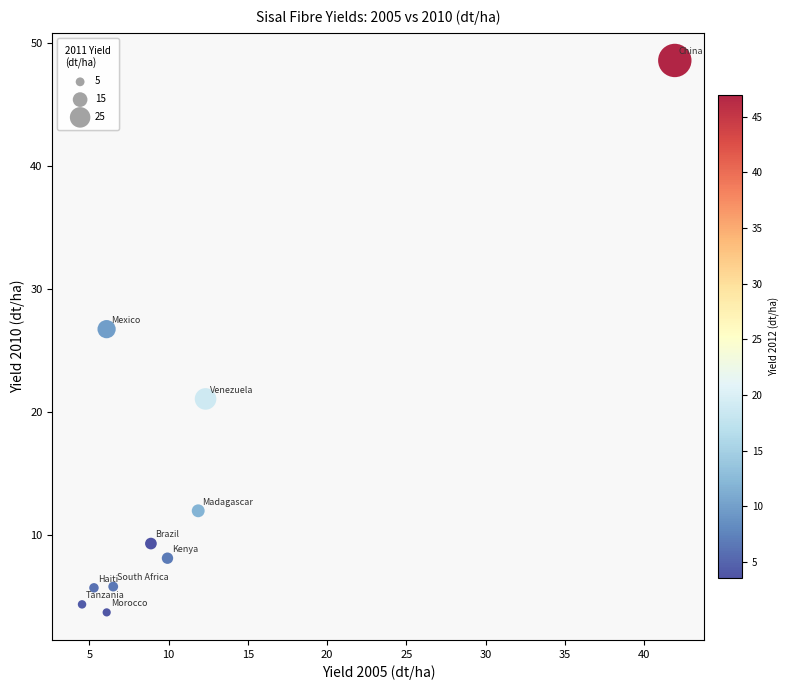

What is the range of X values (max minus min)?

37.4